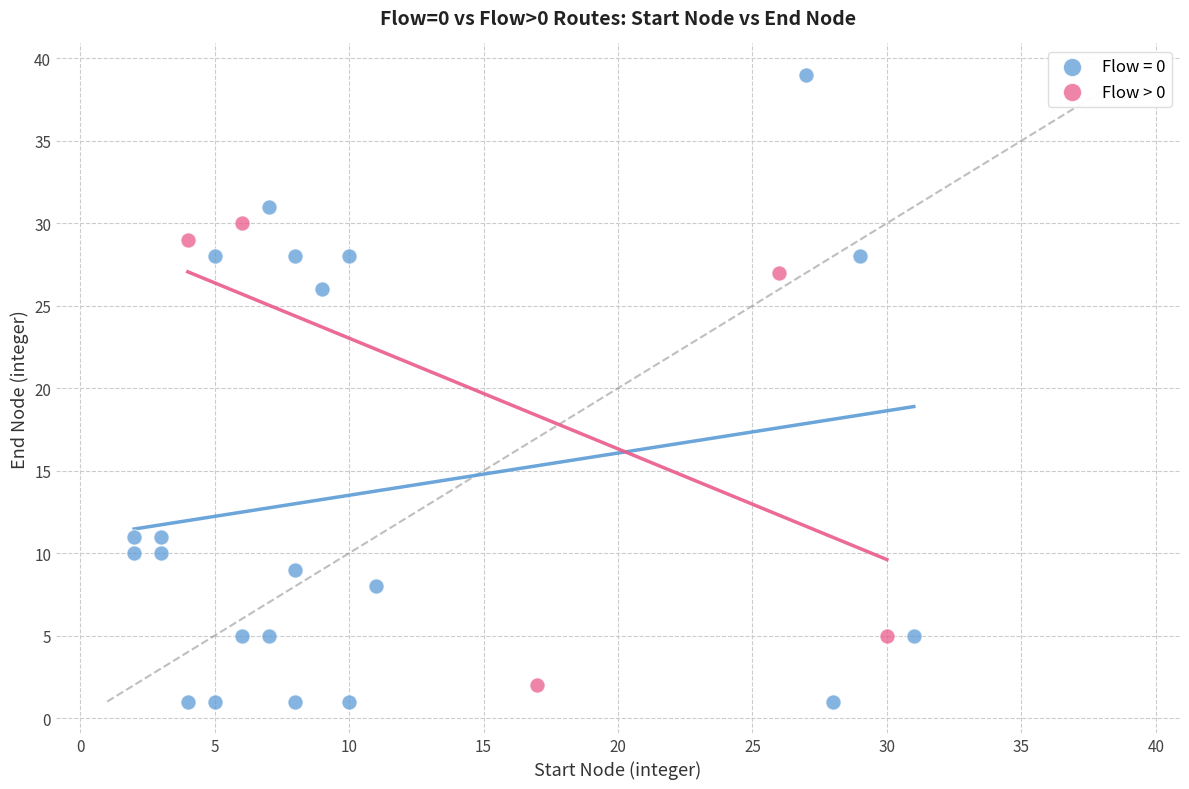

Which series contains the highest Y value?

Flow = 0